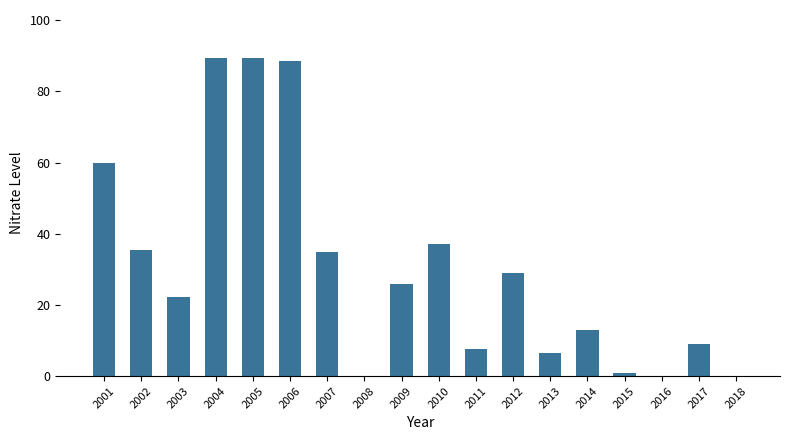

What is the sum of all values?

549.0